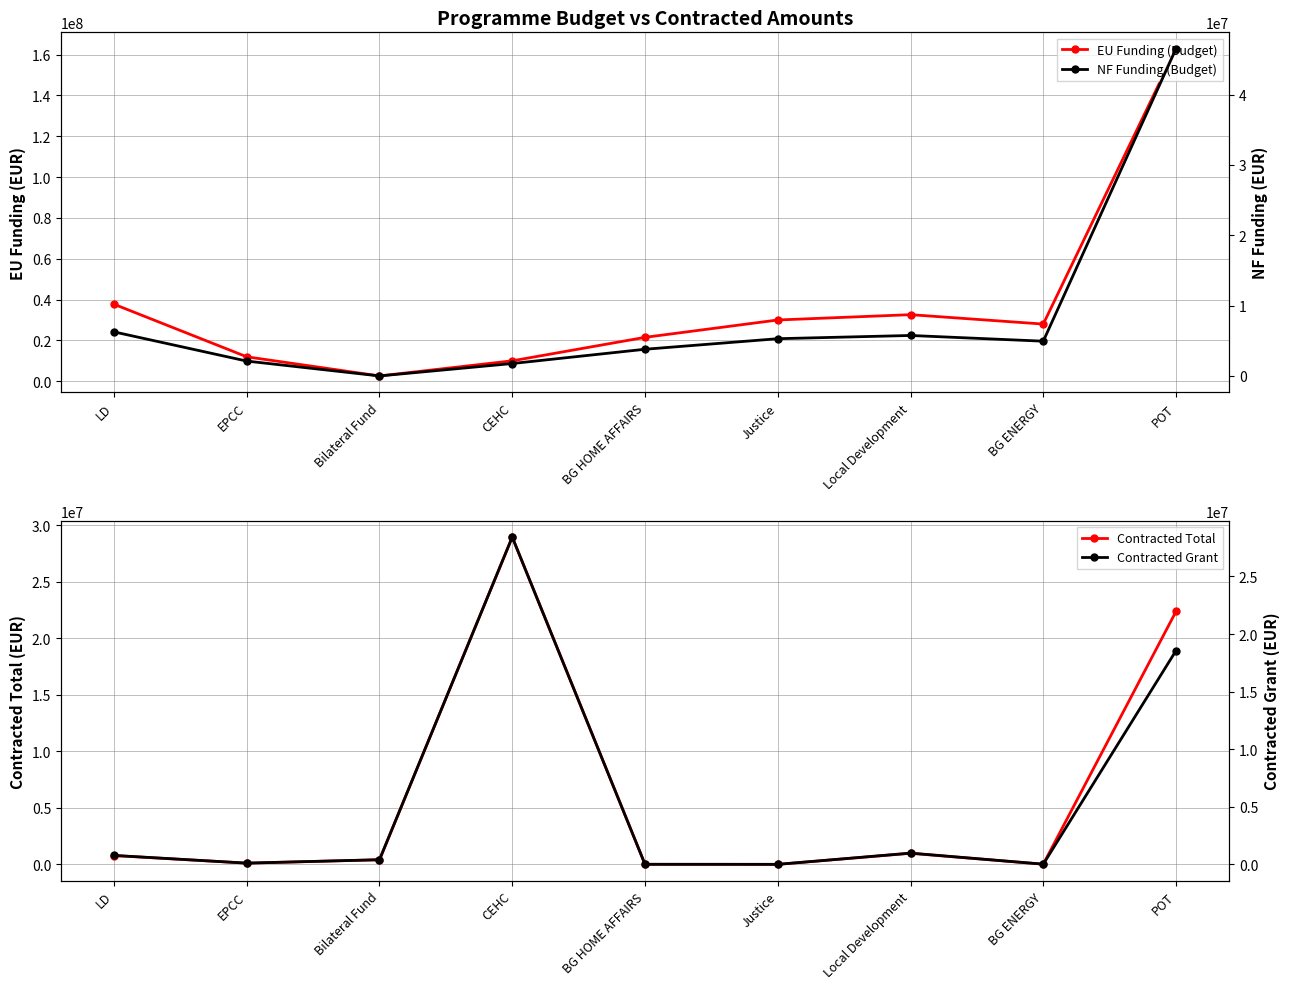

True or false: NF Funding (Budget) and Contracted Total intersect in this chart.

True